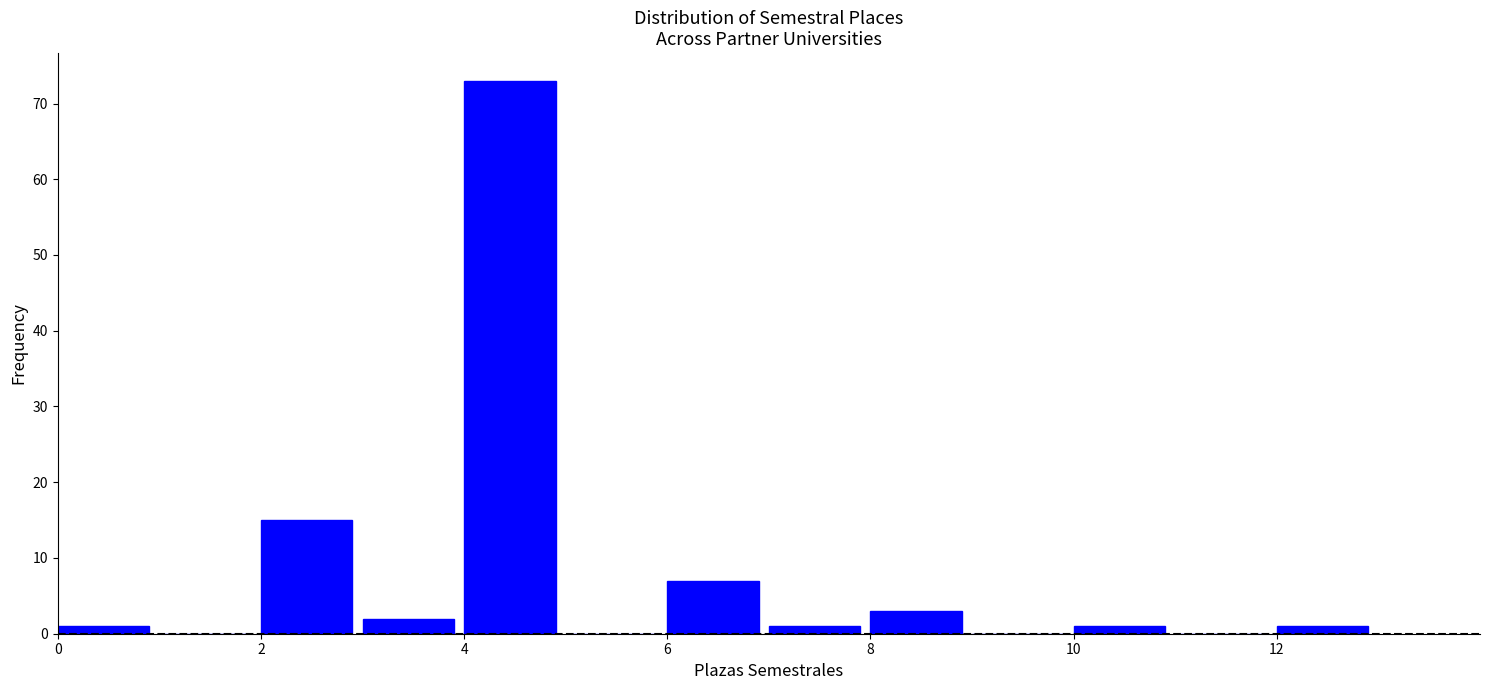

How tall is the bar that spans 0 to 1 on the x-axis? The values are not printed on the chart, so give them approximately, as read against the axis.

1